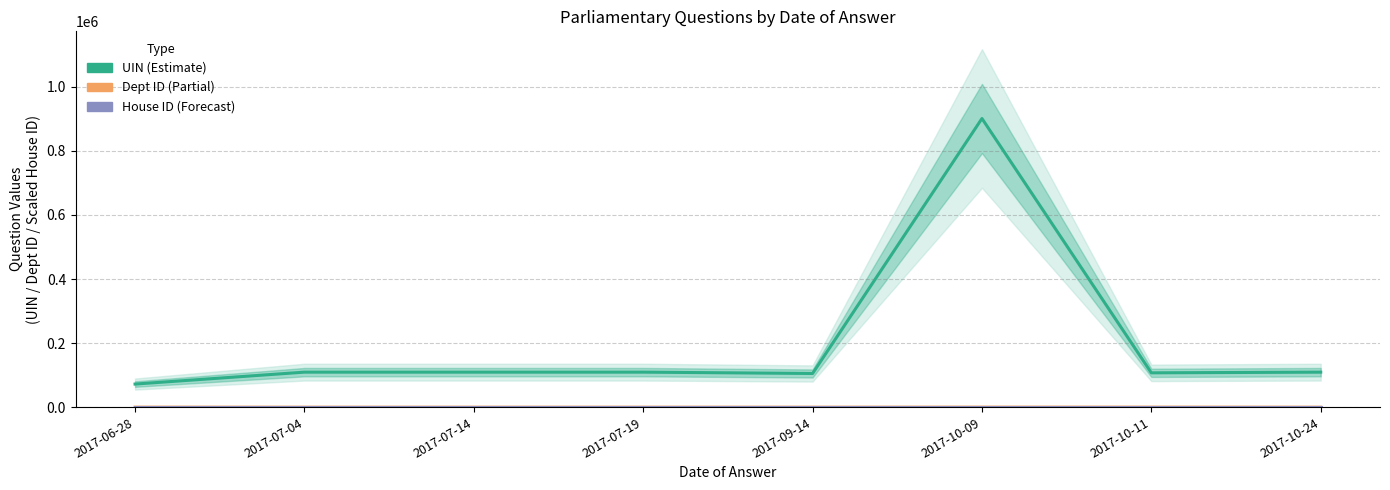

Which series ends up on top after the final intersection of Dept ID (Partial) and House ID (Forecast)?

House ID (Forecast)